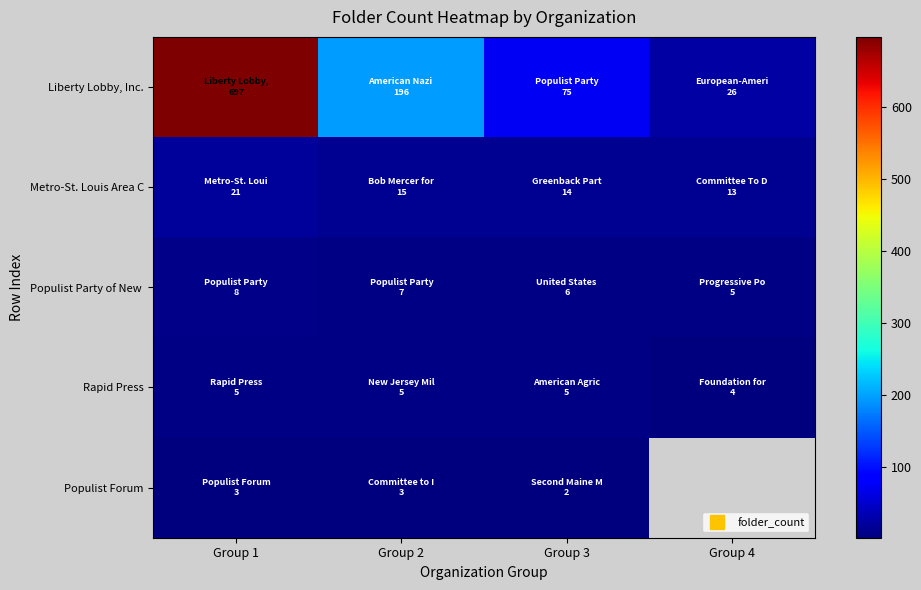

Rank the series by their maximum value, from lowest to highest.

Populist Forum, Rapid Press, Populist Party of New, Metro-St. Louis Area C, Liberty Lobby, Inc.